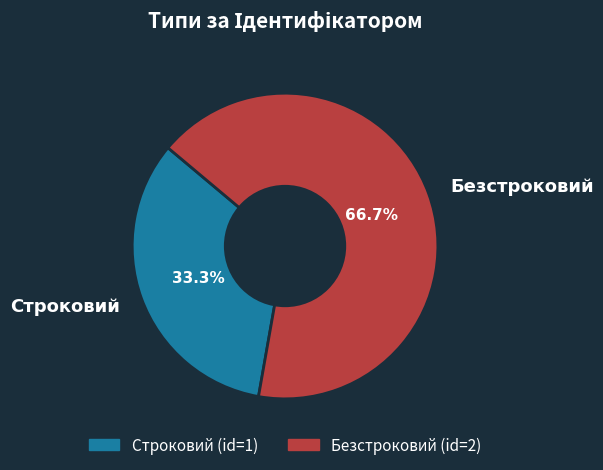

How many slices are in this pie chart?

2